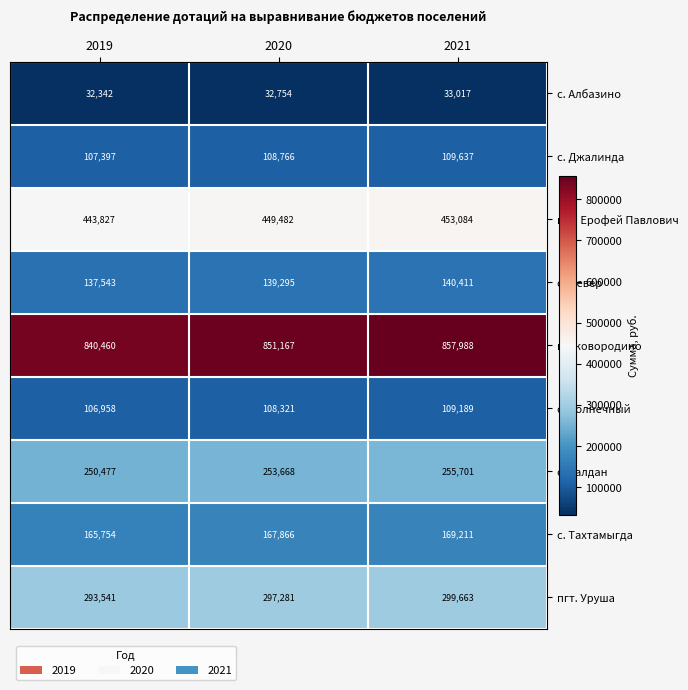

Which series has the widest spread of values?

г. Сковородино